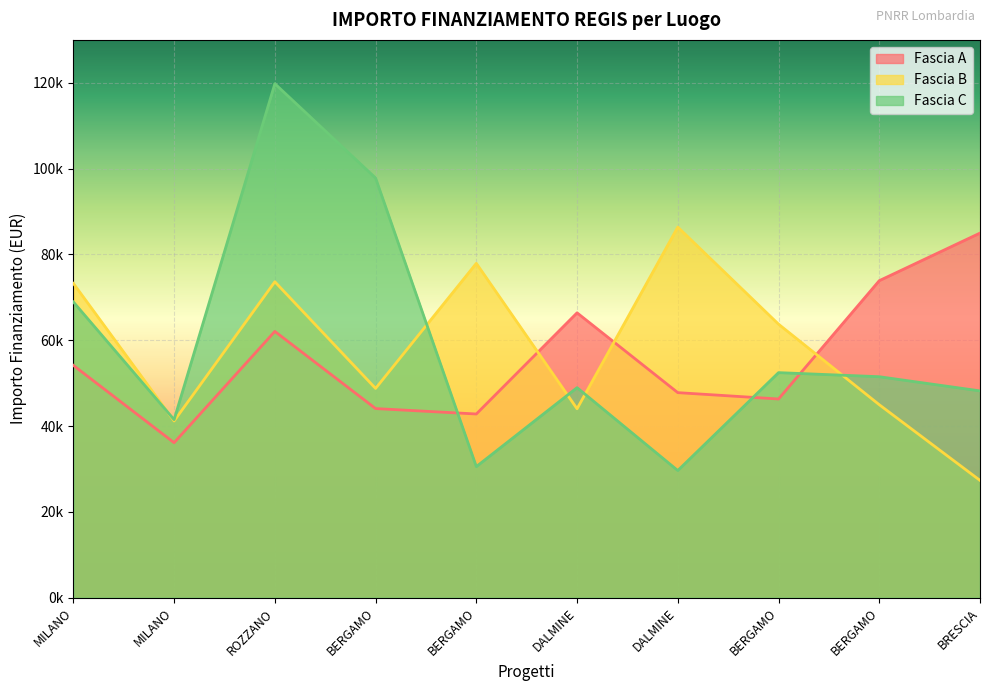

What is the sum of all Fascia B values?

581261.8